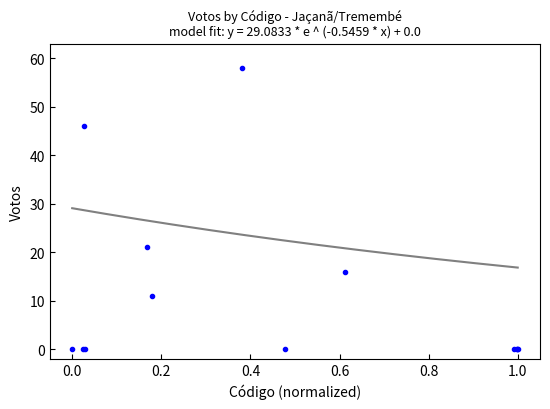

What Y value in the scatter plot is closest to 29?

21